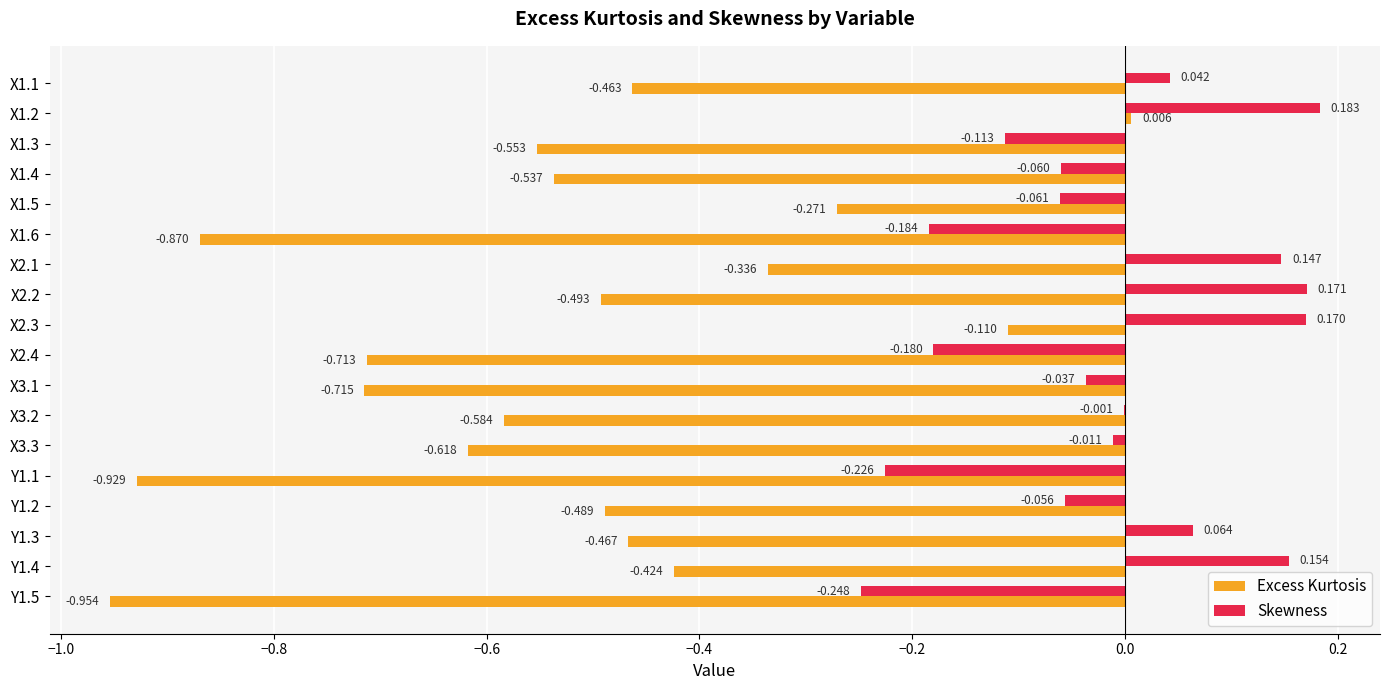

How many data points in Excess Kurtosis are above 0?

1